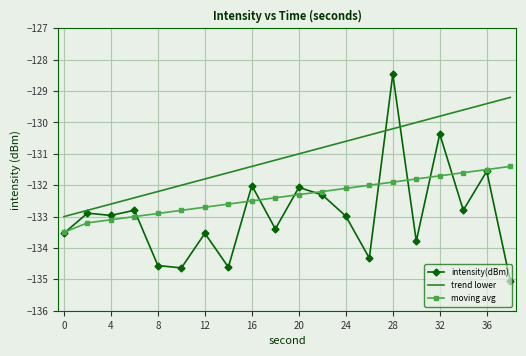

Rank the series by their average value, from highest to lowest.

trend lower, moving avg, intensity(dBm)